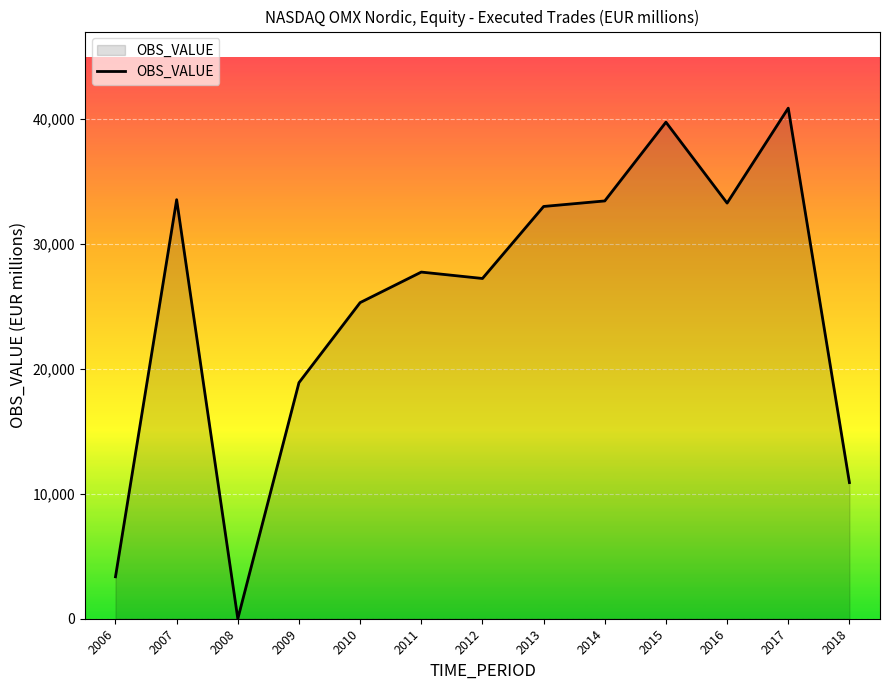

Approximately how many times larger is the value at 2009 compared to 2016?

0.6